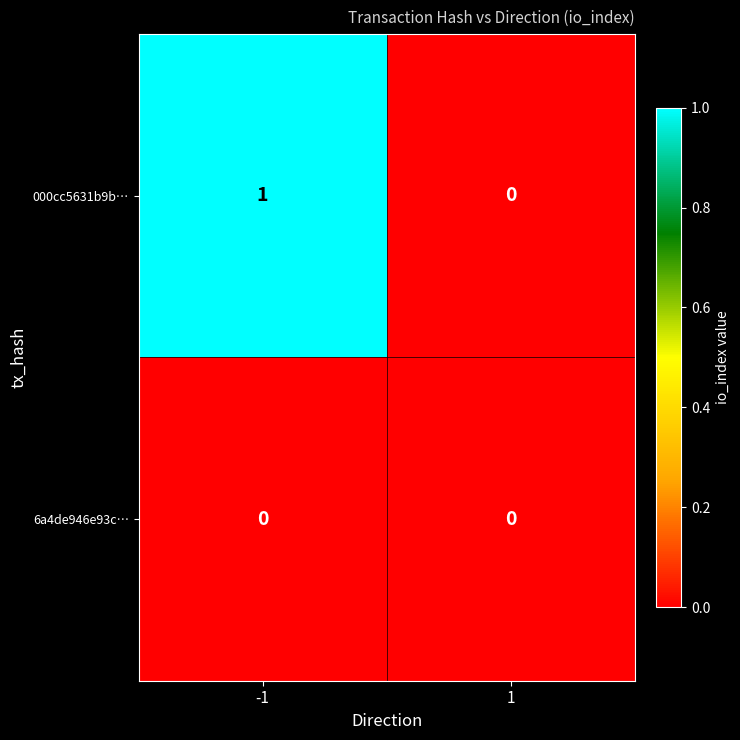

At which category is the sum across all series the highest?

-1